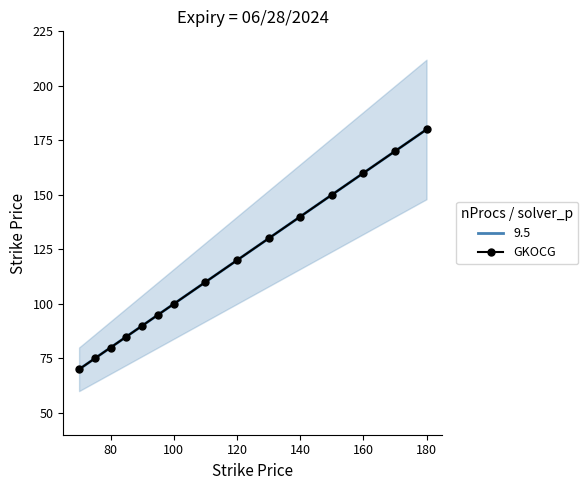

What is the difference between the second highest and minimum values?

100